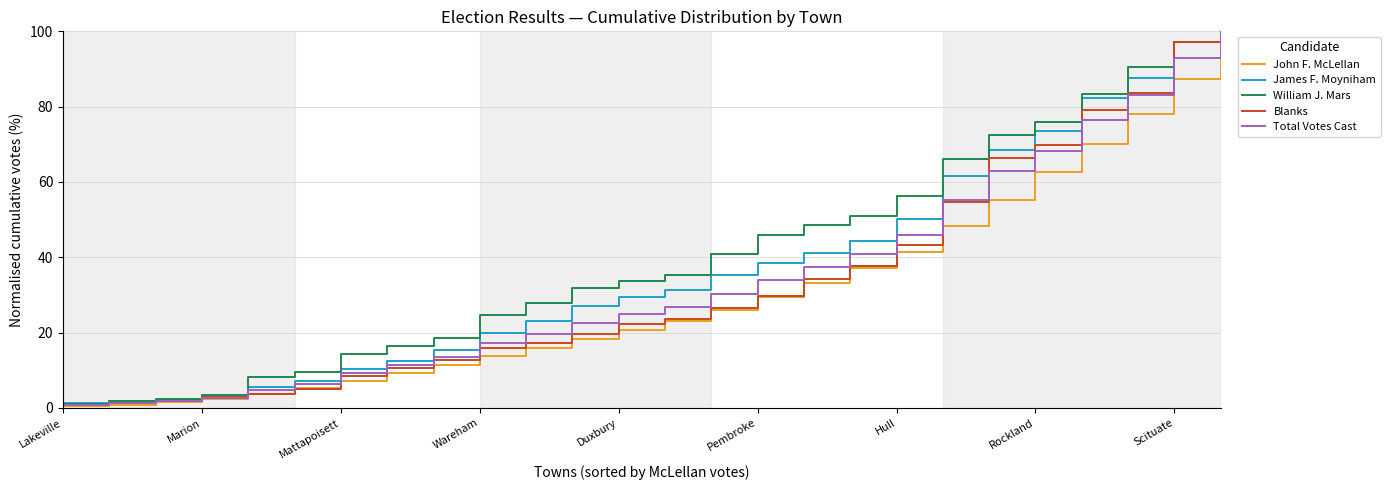

What is the greatest value displayed?

100.0